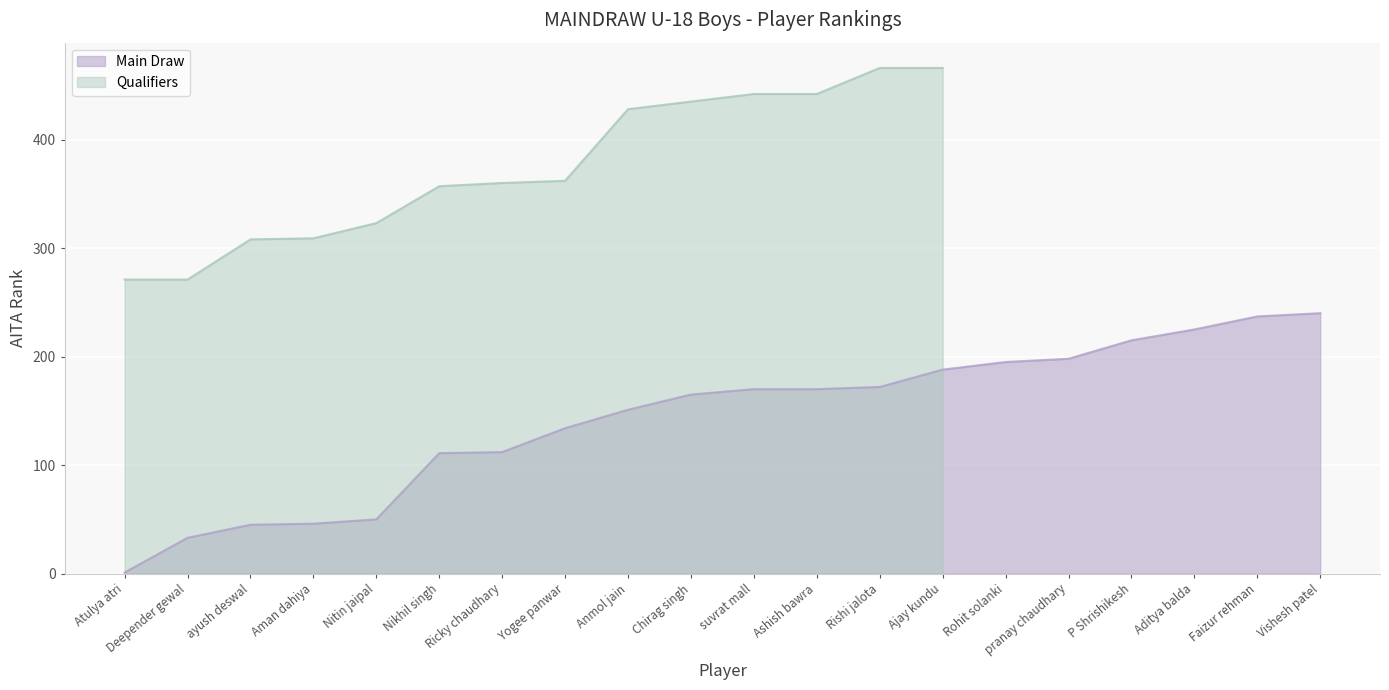

Rank the categories by value from lowest to highest.

Atulya atri, Deepender gewal, ayush deswal, Aman dahiya, Nitin jaipal, Nikhil singh, Ricky chaudhary, Yogee panwar, Anmol jain, Chirag singh, suvrat mall, Ashish bawra, Rishi jalota, Ajay kundu, Rohit solanki, pranay chaudhary, P Shrishikesh, Aditya balda, Faizur rehman, Vishesh patel